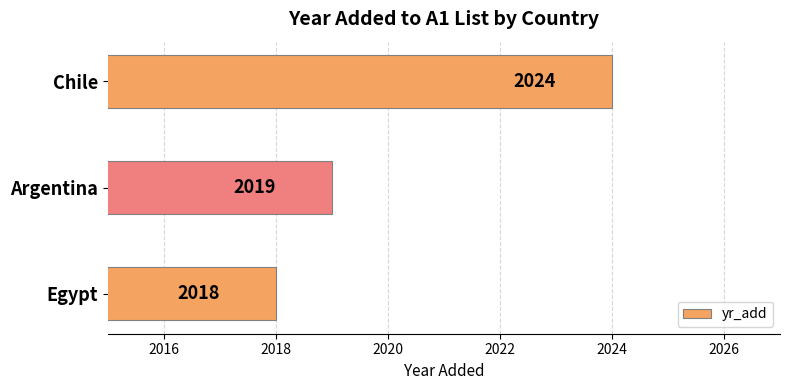

True or false: the data shows 3386 at Chile.

False